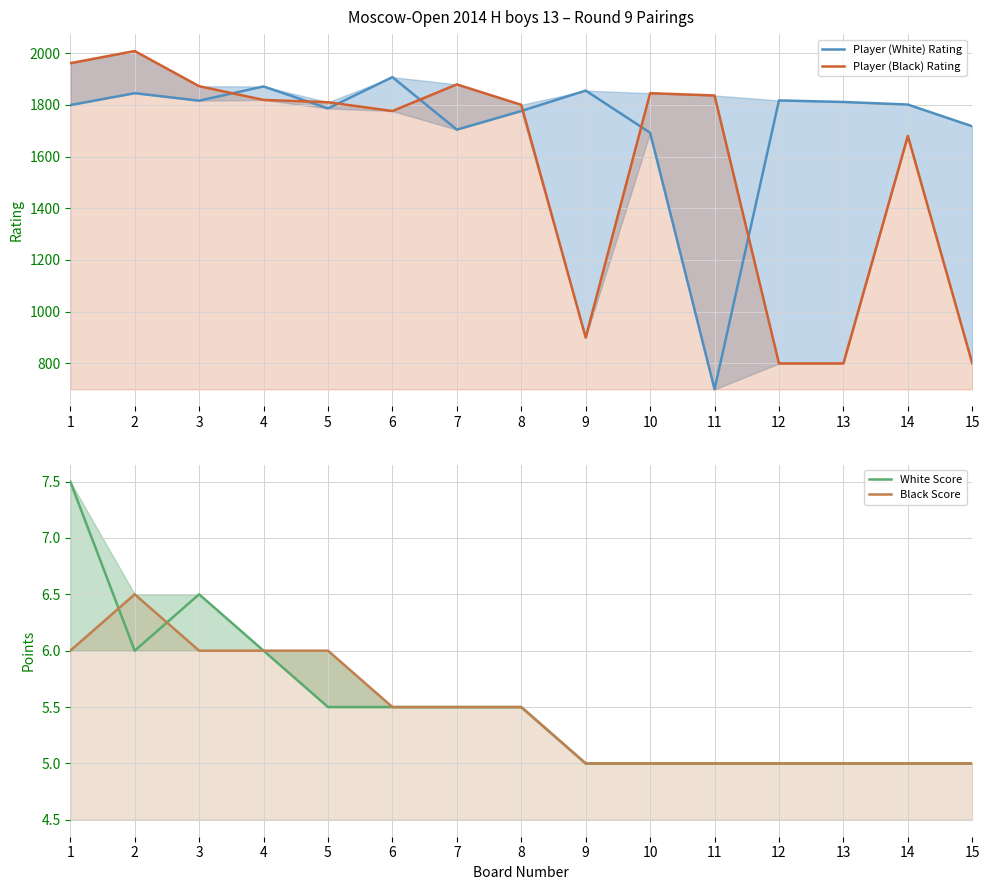

What is the difference between the Black Score values at 13 and 4?

1.0